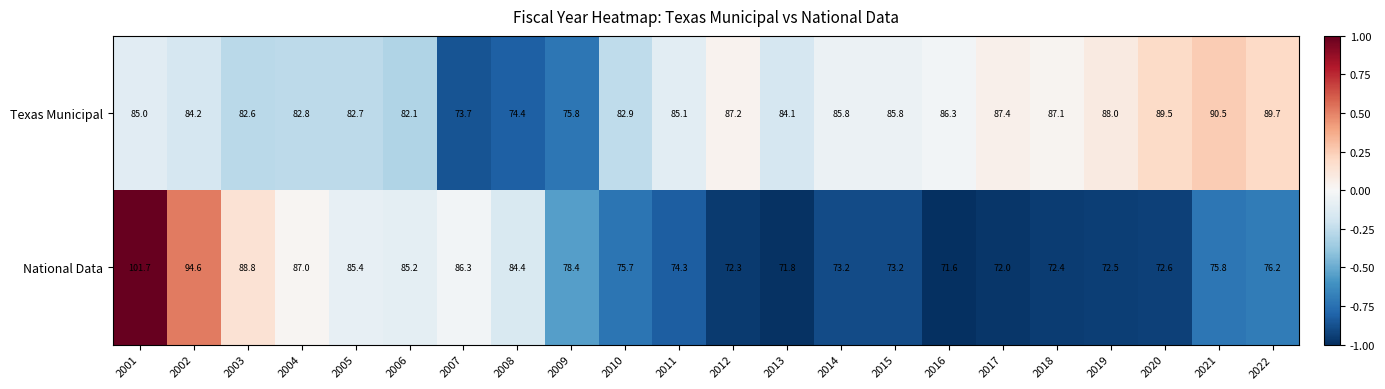

What is the difference between the highest and lowest values at 2006?

3.1